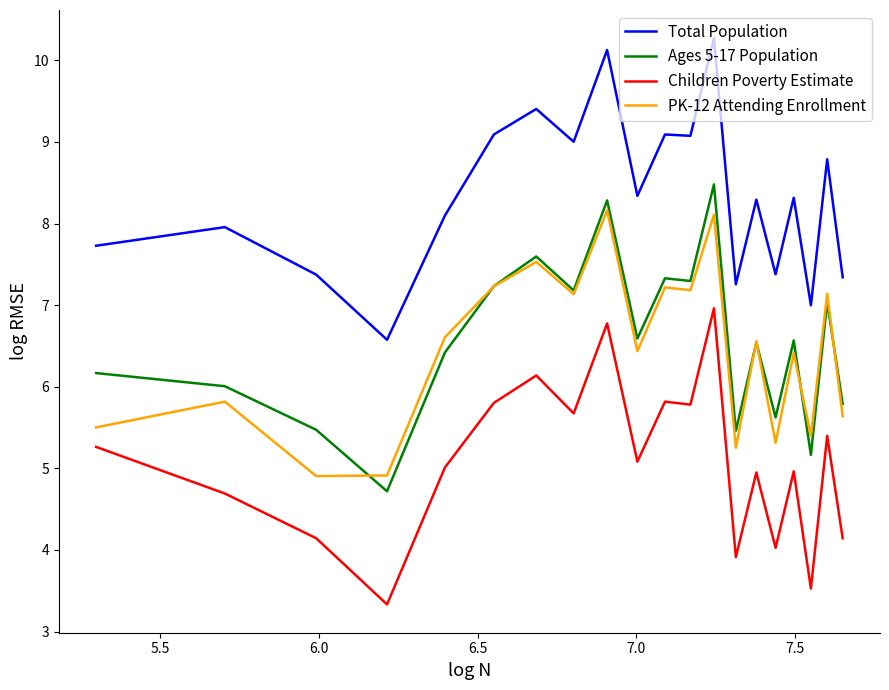

True or false: Total Population and PK-12 Attending Enrollment cross at least once.

False